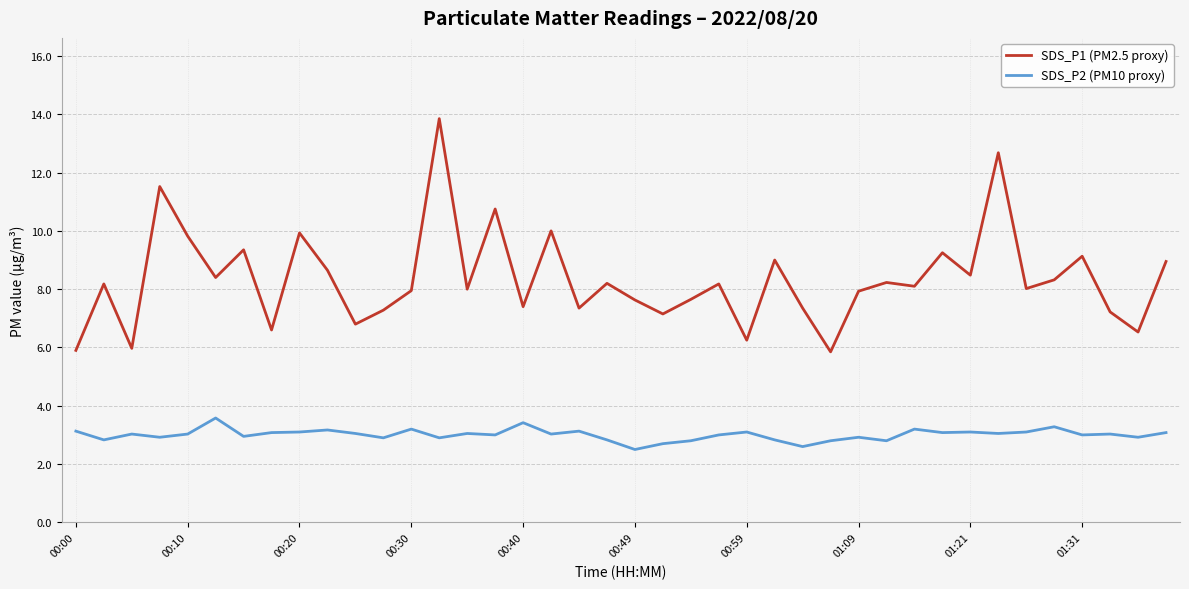

True or false: SDS_P2 (PM10 proxy) and SDS_P1 (PM2.5 proxy) cross at least once.

False